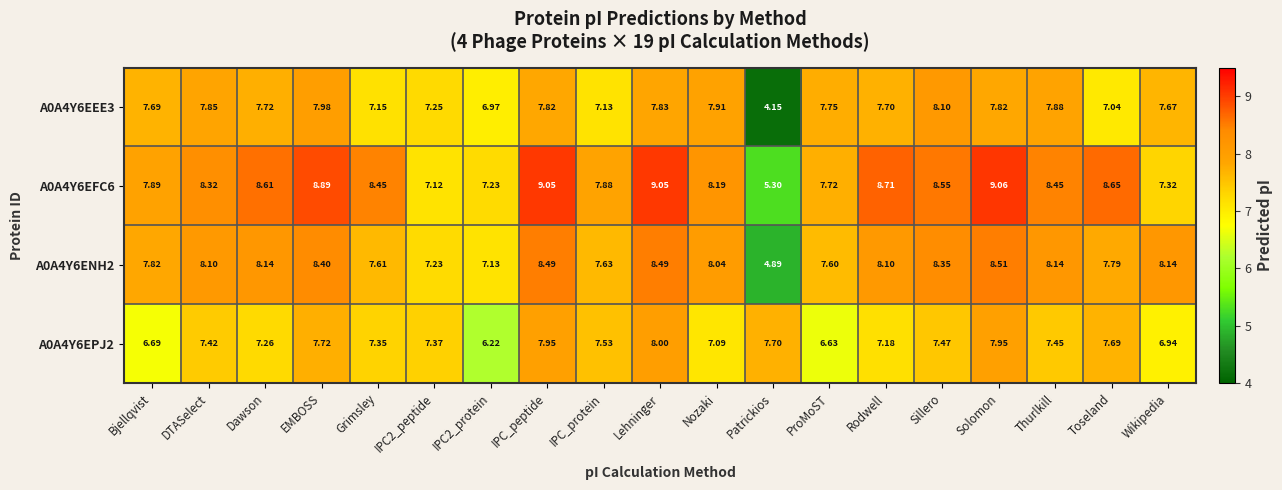

Which series changed the most between Nozaki and Toseland?

A0A4Y6EEE3